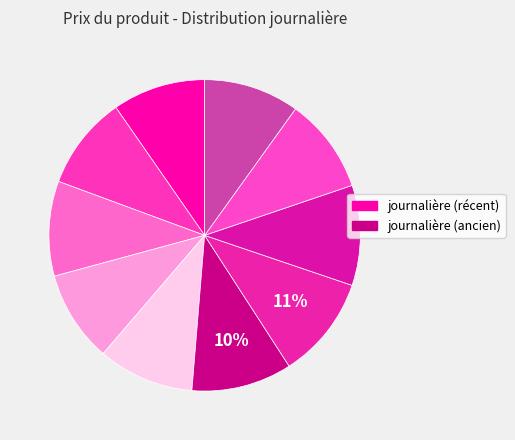

Count the number of slices in the pie.

10